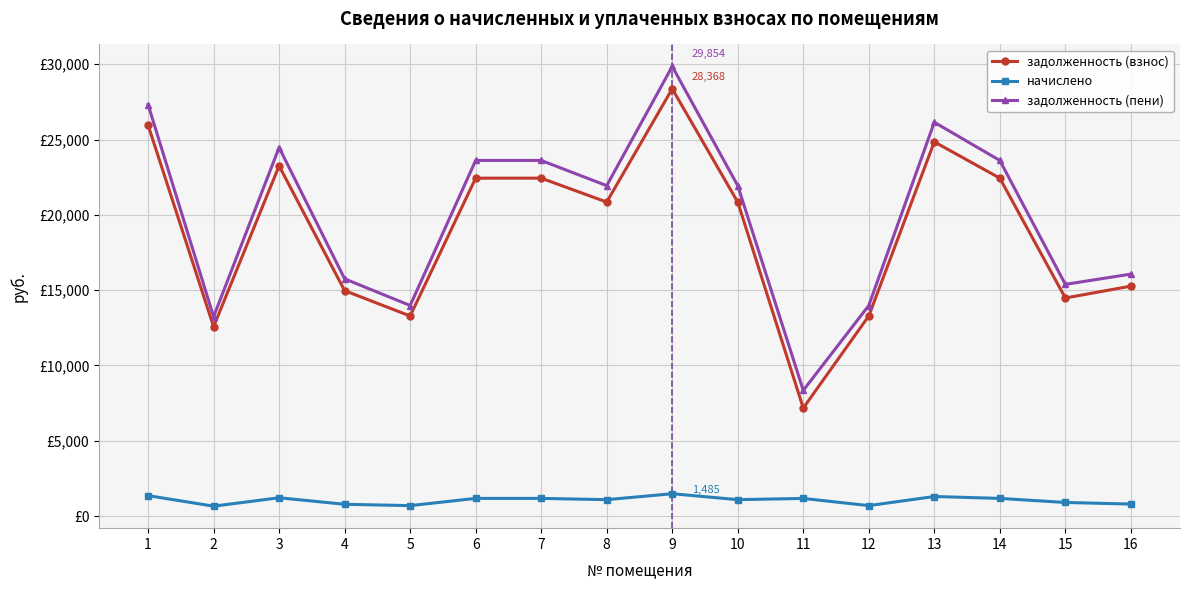

The задолженность (взнос) series shows 28368.2 at 9. True or false?

True